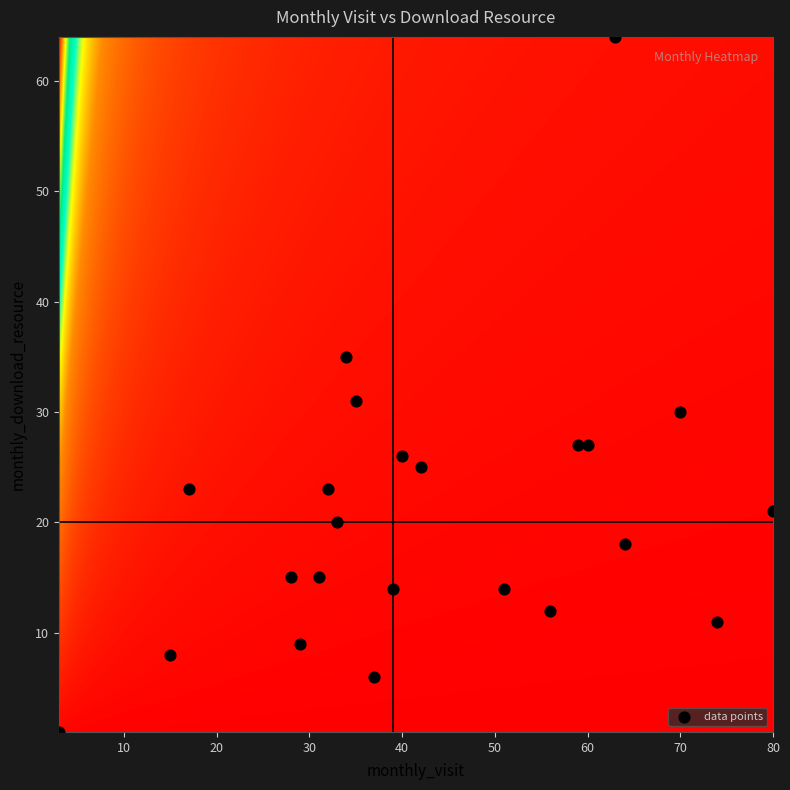

What is the range of Y values (max minus min)?

63